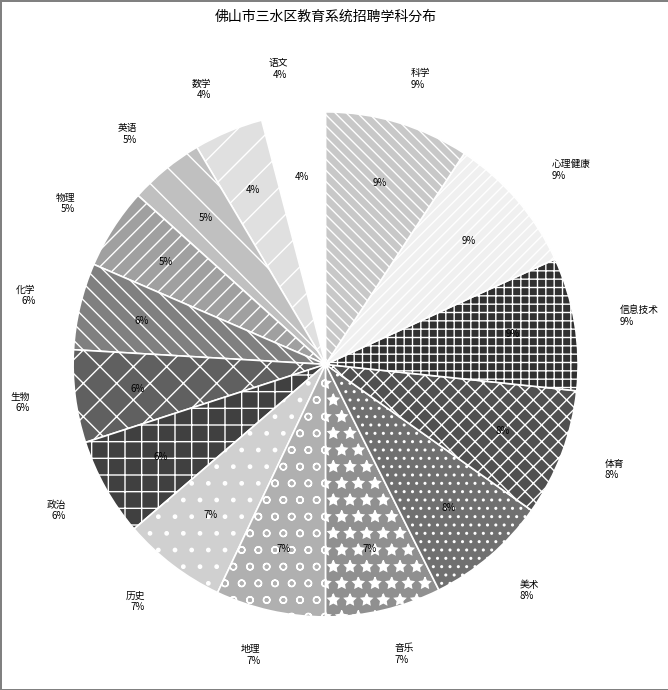

To the nearest percent, what percentage of the pie is 语文?

4%